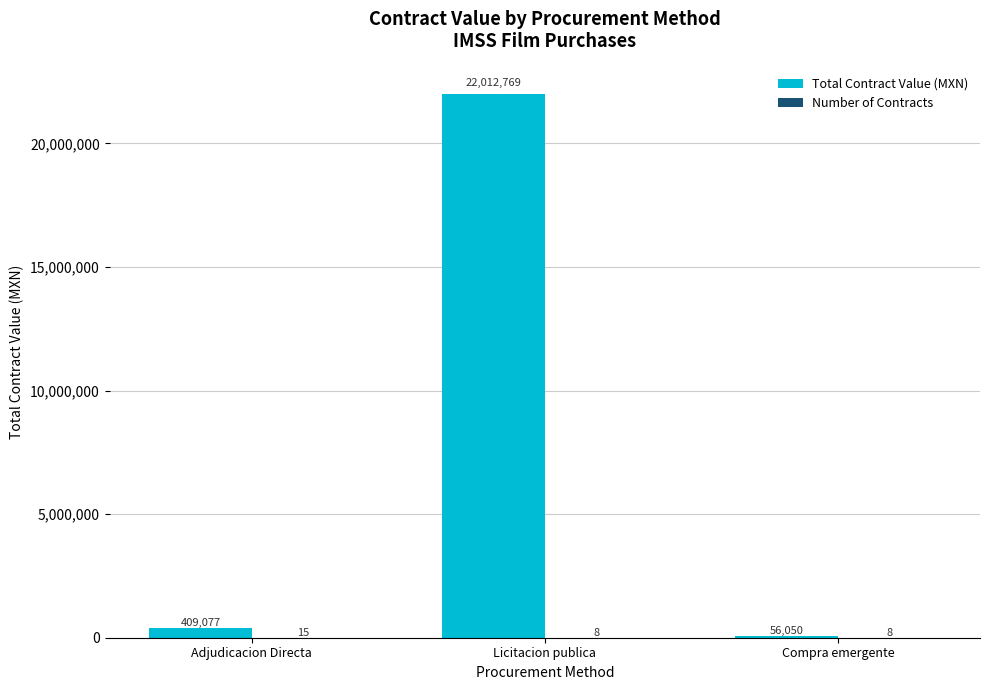

Where is Total Contract Value (MXN) nearest to the value 11034409?

Adjudicacion Directa